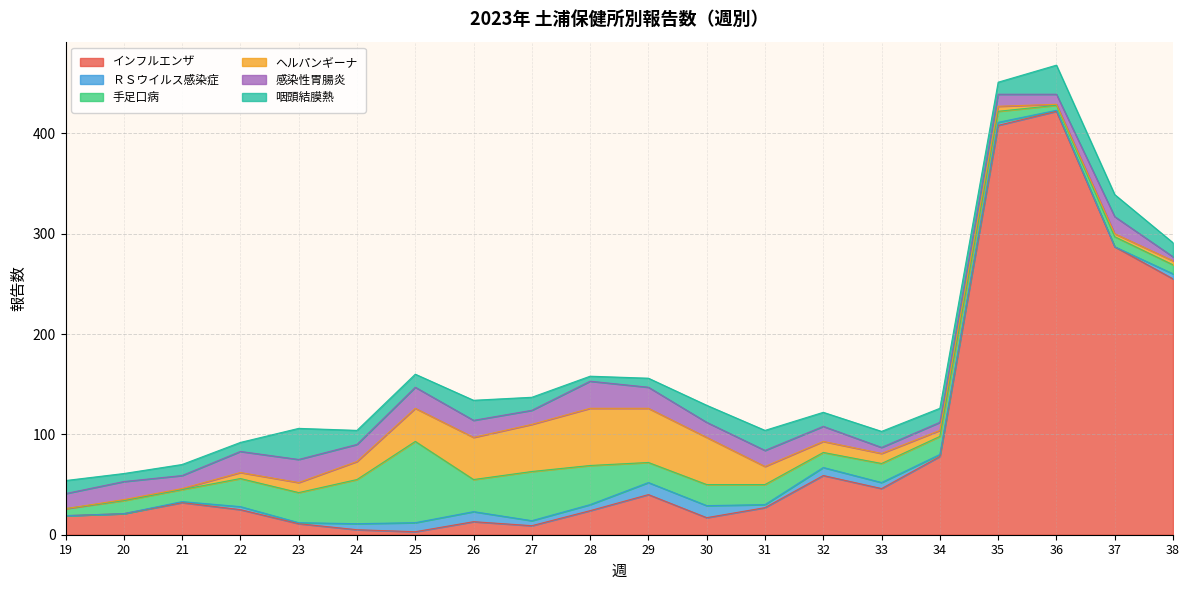

What is the sum of the ＲＳウイルス感染症 values at 19 and 38?

5